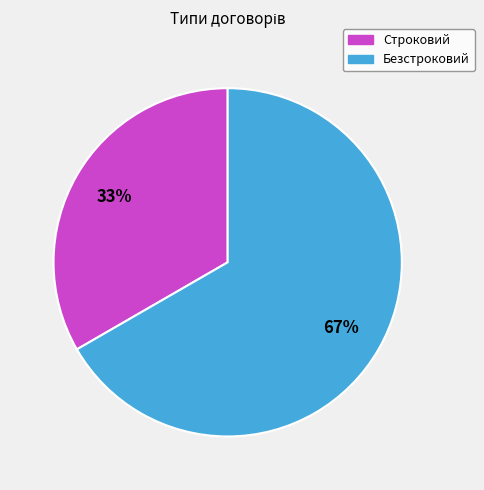

Which category has the biggest portion of the pie?

Безстроковий